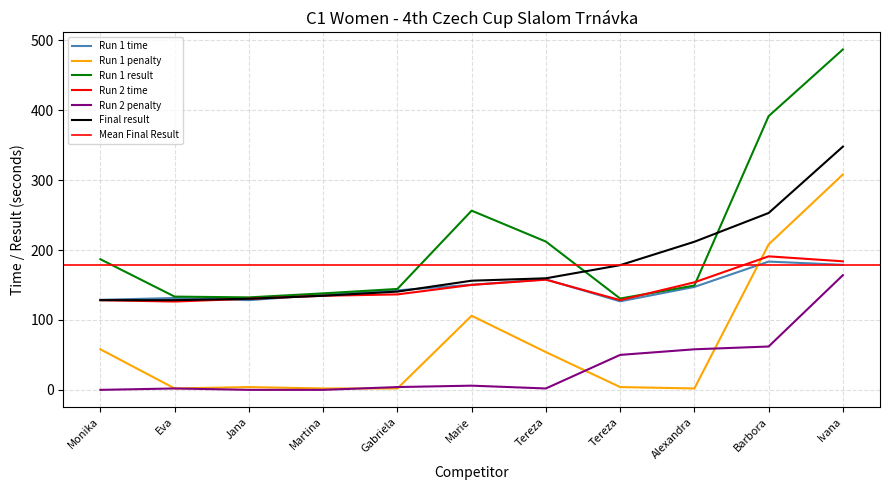

Is the value of Run 2 penalty at Tereza greater than the value of Final result at Marie?

No